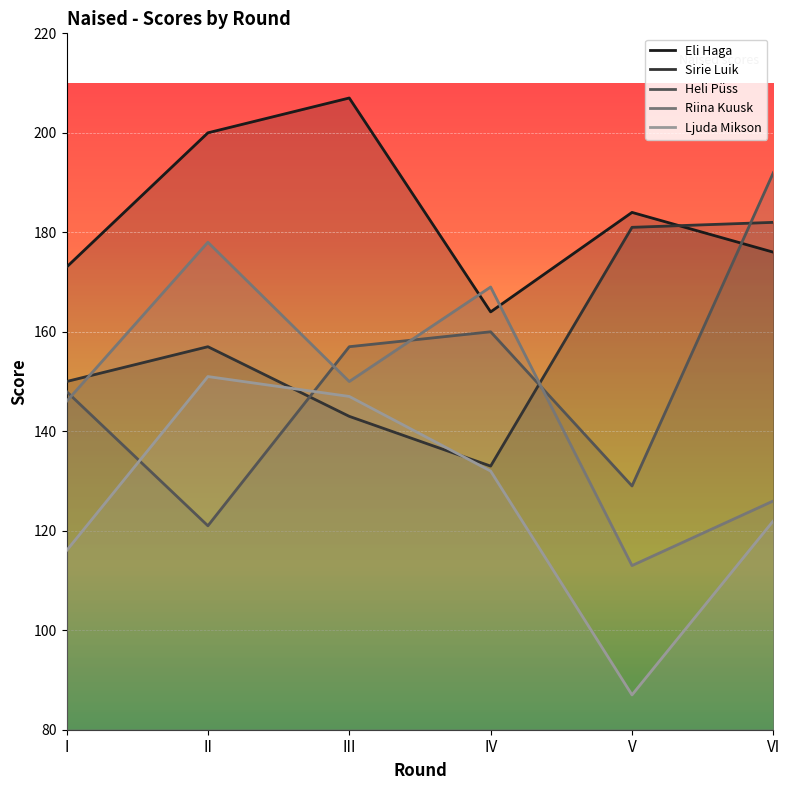

What is the maximum value for Sirie Luik?

182